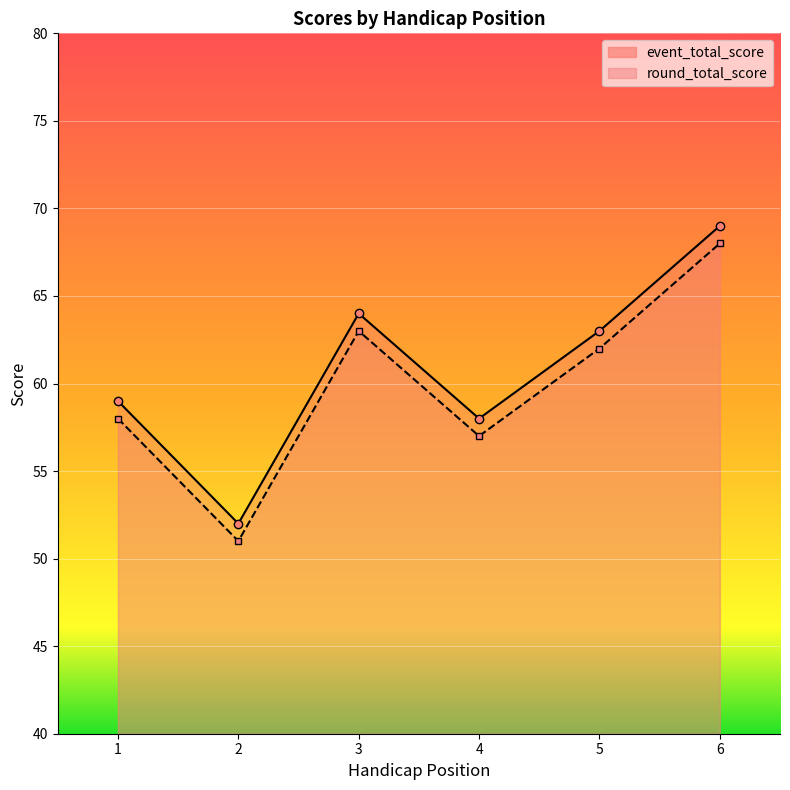

Where is the first local maximum for round_total_score?

3